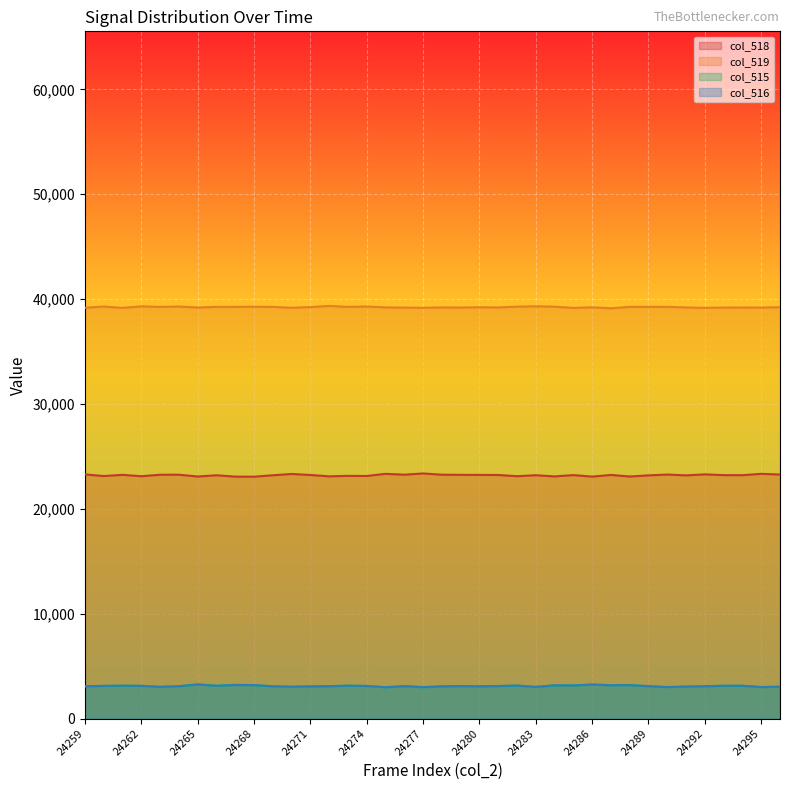

Which series has the largest total across all categories?

col_519